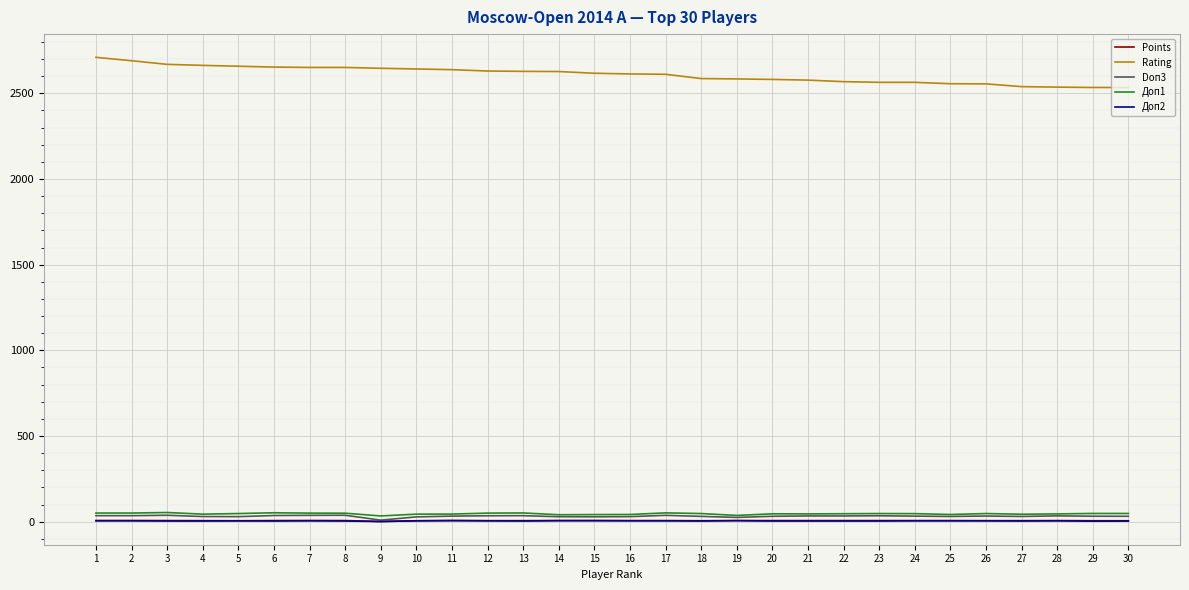

True or false: Rating and Points intersect in this chart.

False